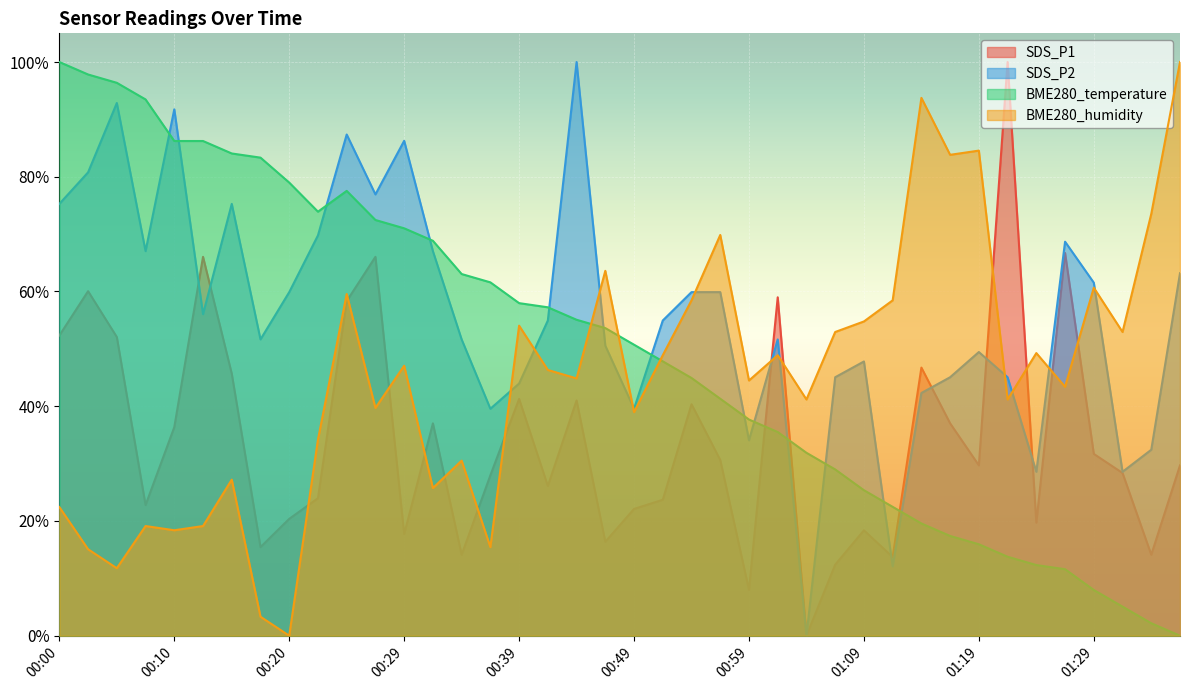

List the series in order of their overall mean, lowest first.

SDS_P1, BME280_humidity, BME280_temperature, SDS_P2